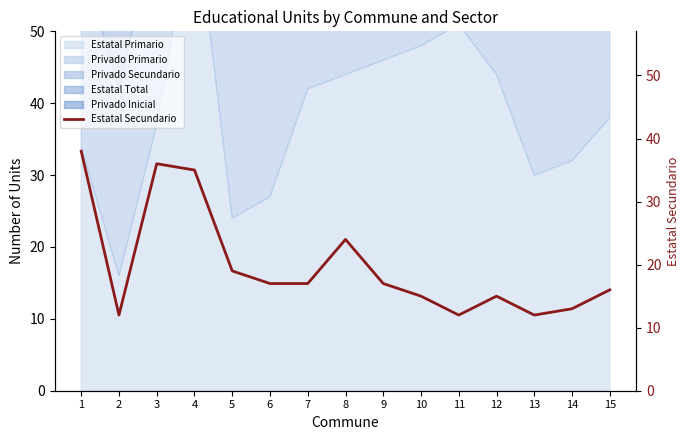

At which category does the data reach its first local valley?

2